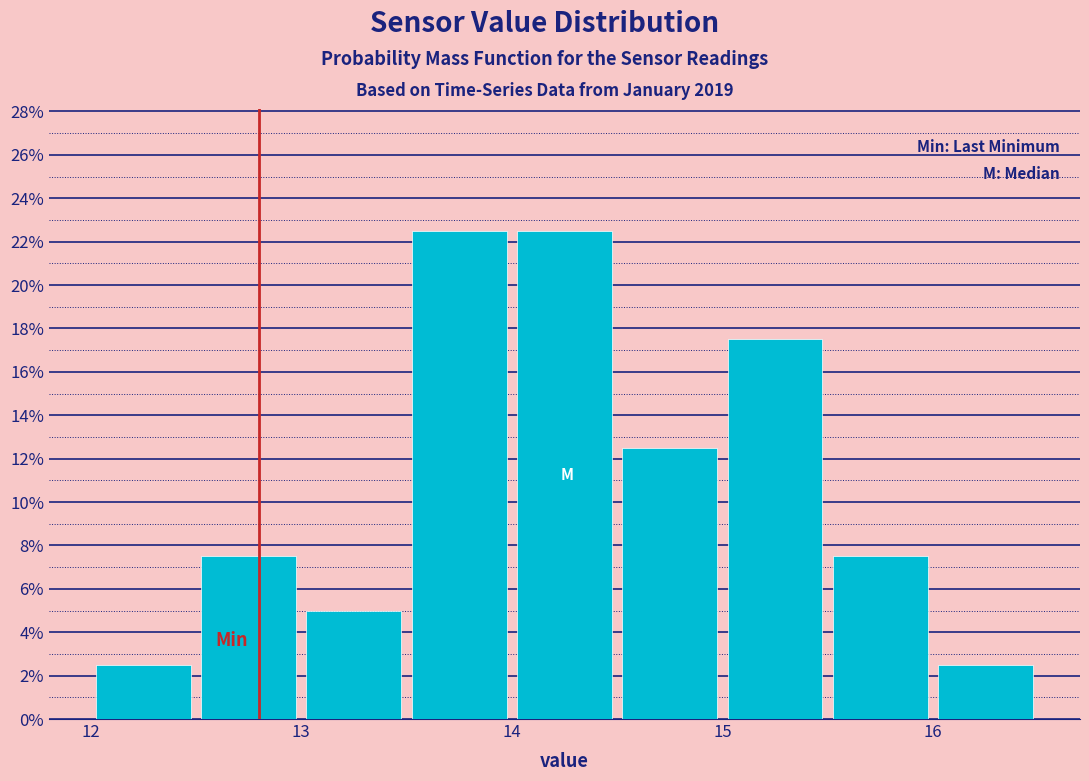

What is the height of the bar covering 12.5 to 13.0 on the x-axis? The values are not printed on the chart, so give them approximately, as read against the axis.

7.6